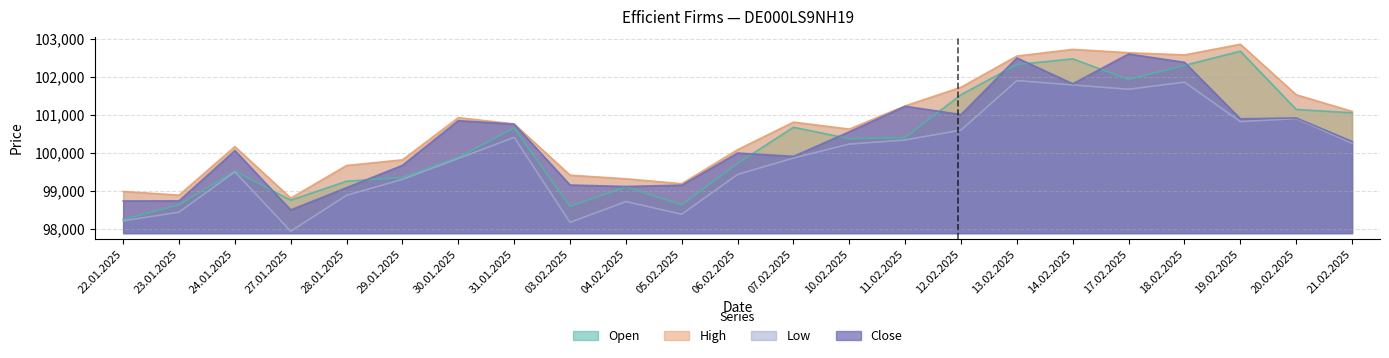

How many data points in Low are less than 99865?

11